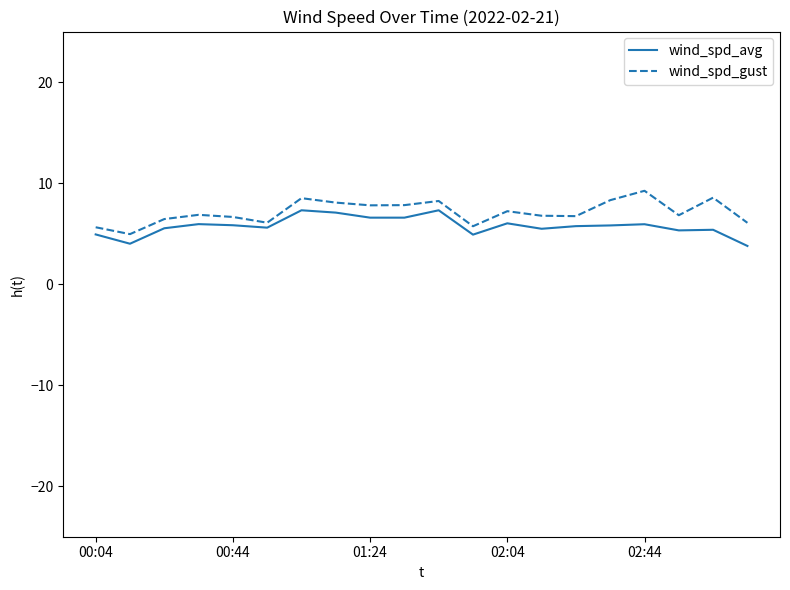

What is the greatest value displayed?

9.2